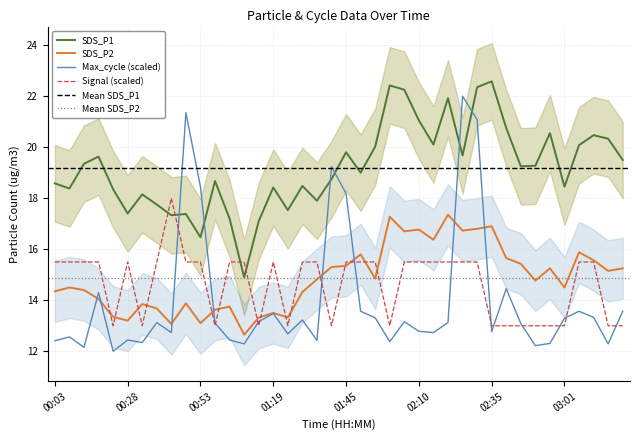

What value does the Signal series have at 01:14?

13.0